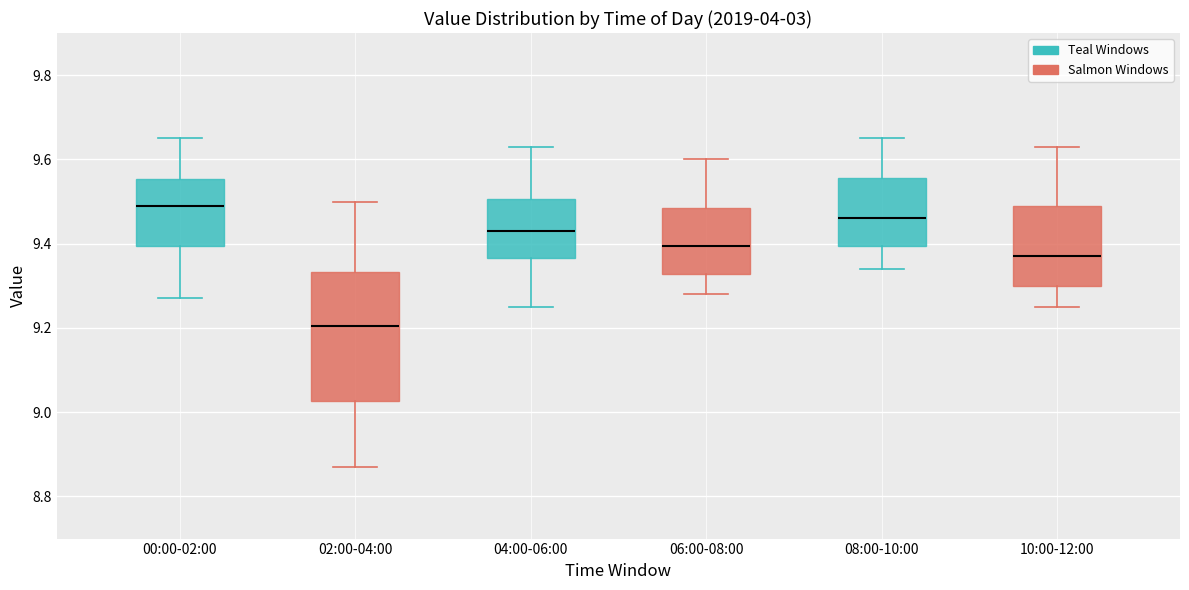

Which box is the tallest, from its lower edge to its upper edge?

02:00-04:00